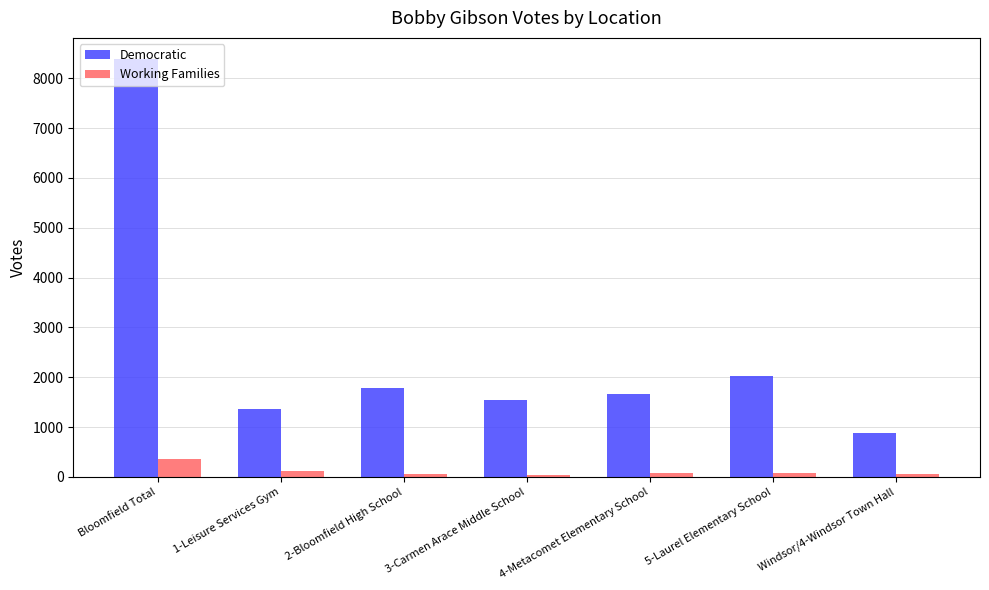

Is it true that Democratic equals 4091 at Bloomfield Total?

False